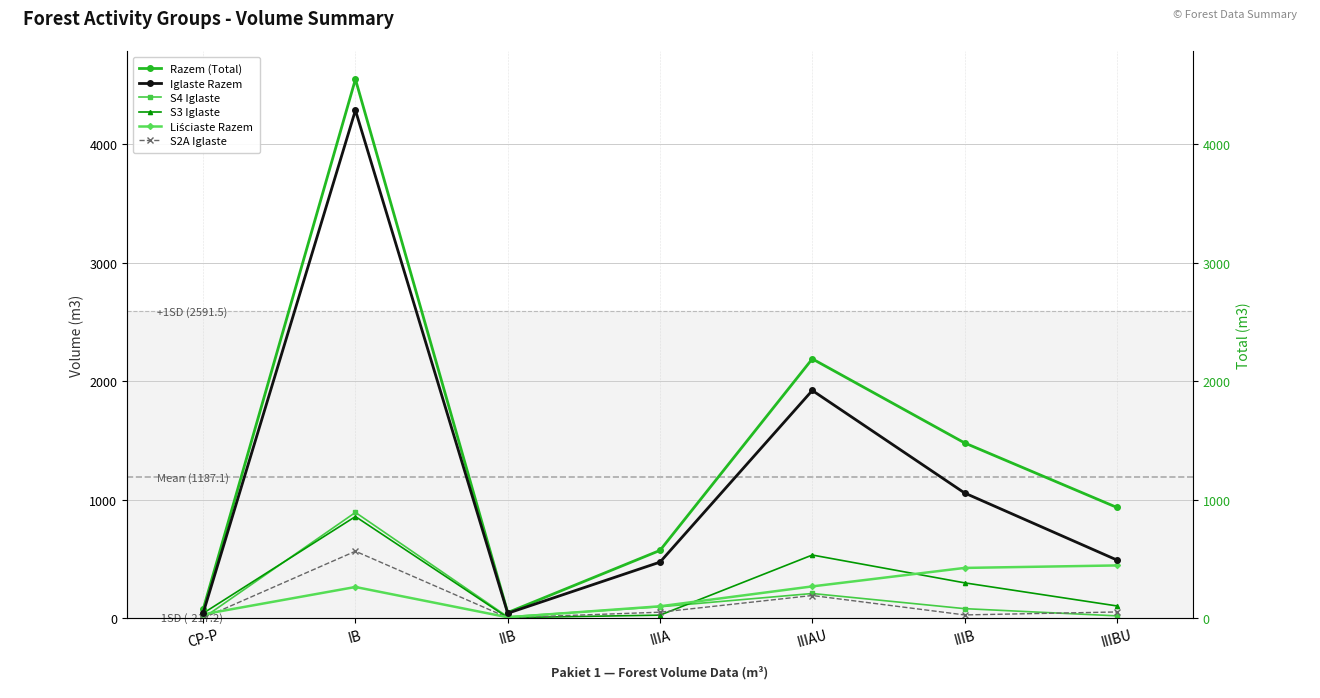

Which category has the lowest value in the S2A Iglaste series?

CP-P